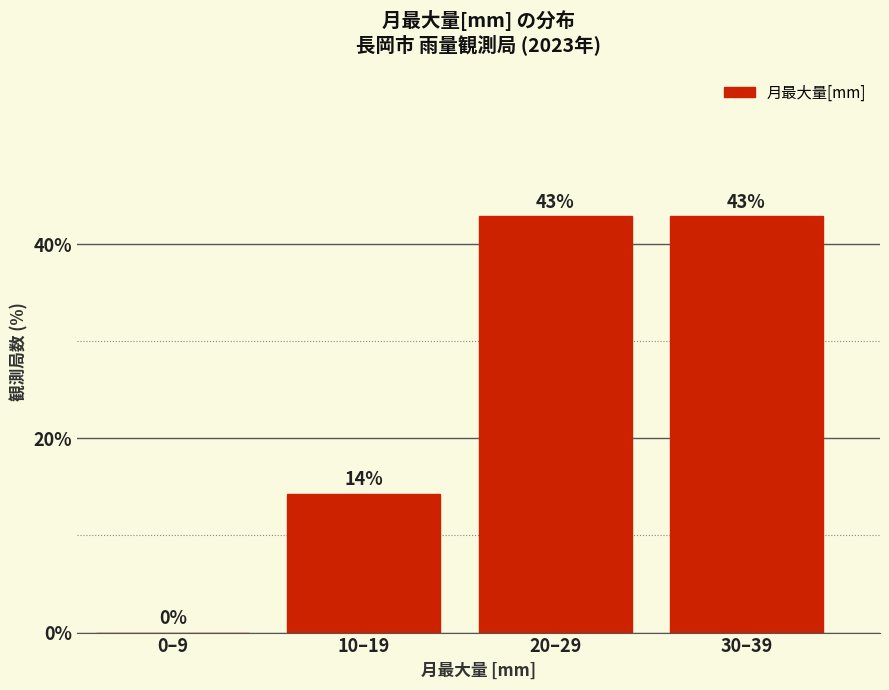

What is the greatest value displayed?

42.9